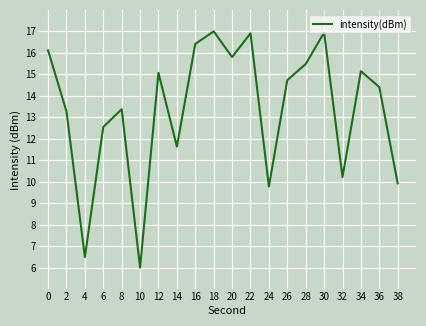

What is the average value?

13.4